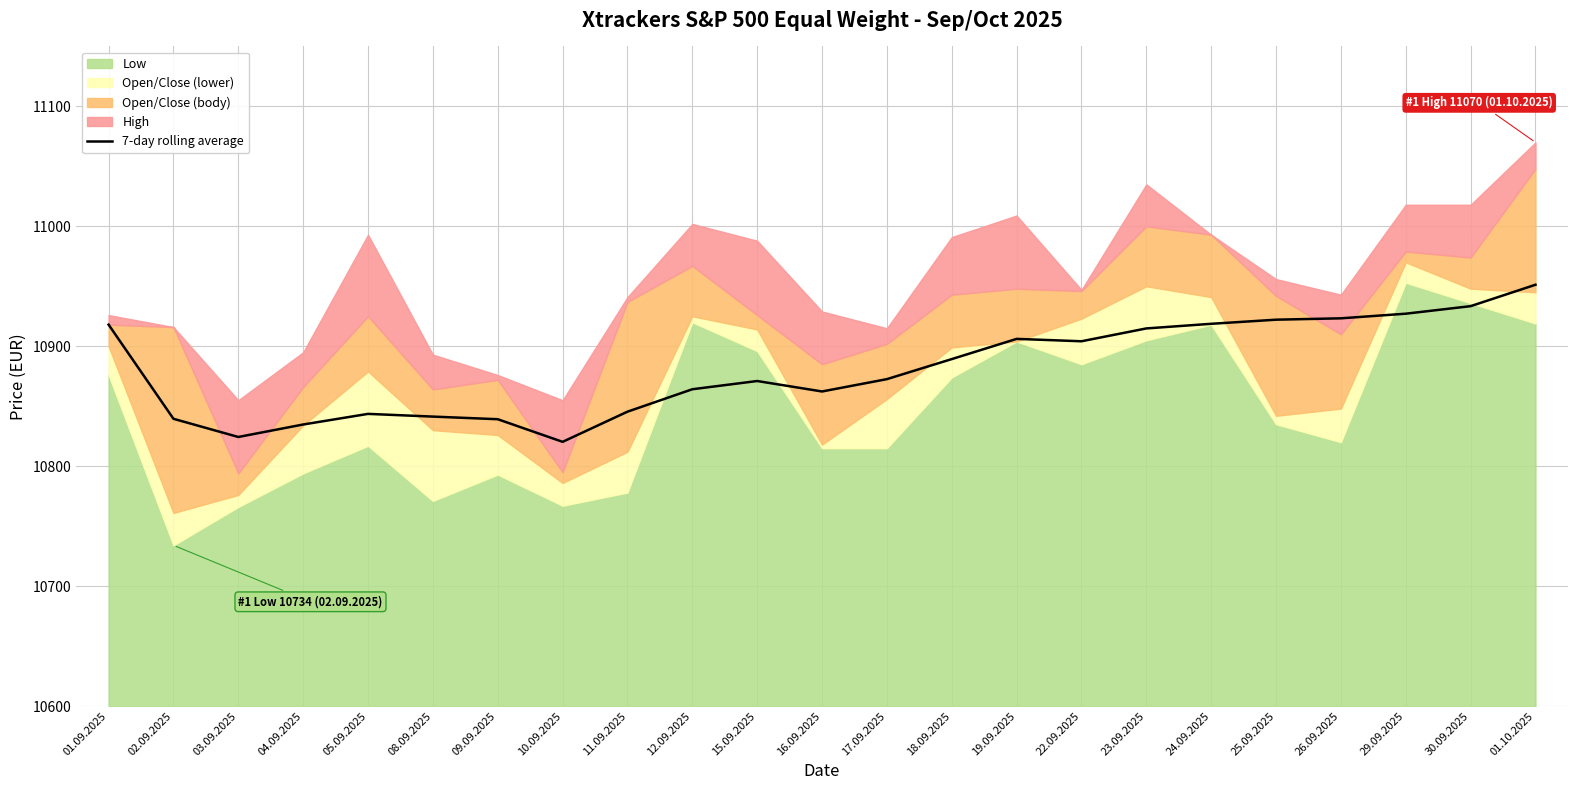

What is the sum of all values?

250266.8